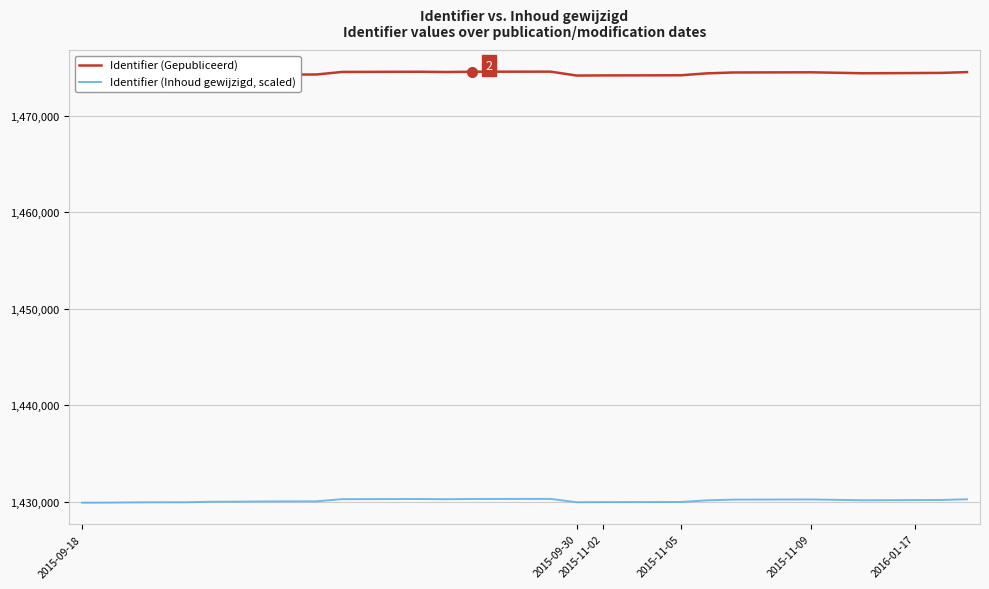

What is the sum of all Identifier (Gepubliceerd) values?

51602730.0